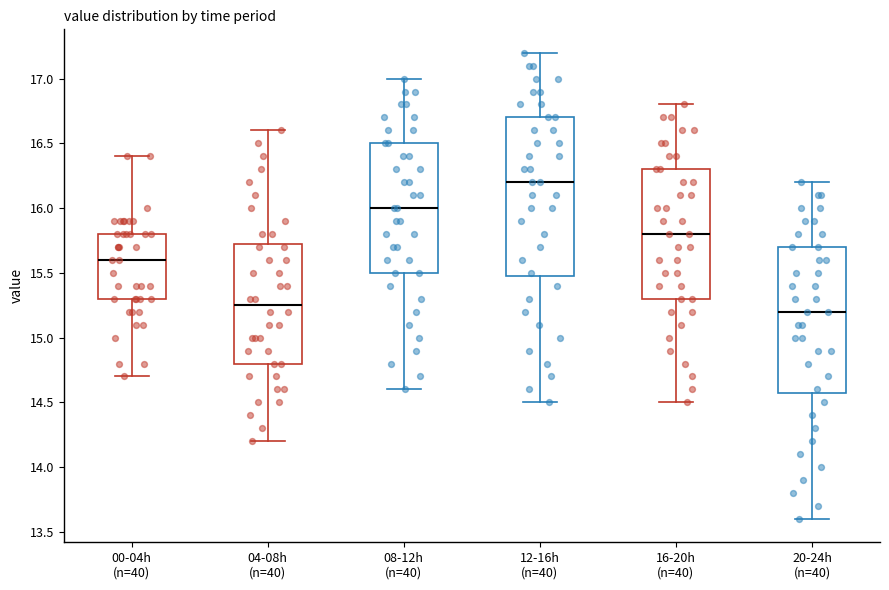

Which box has the highest median line?

12-16h (n=40)